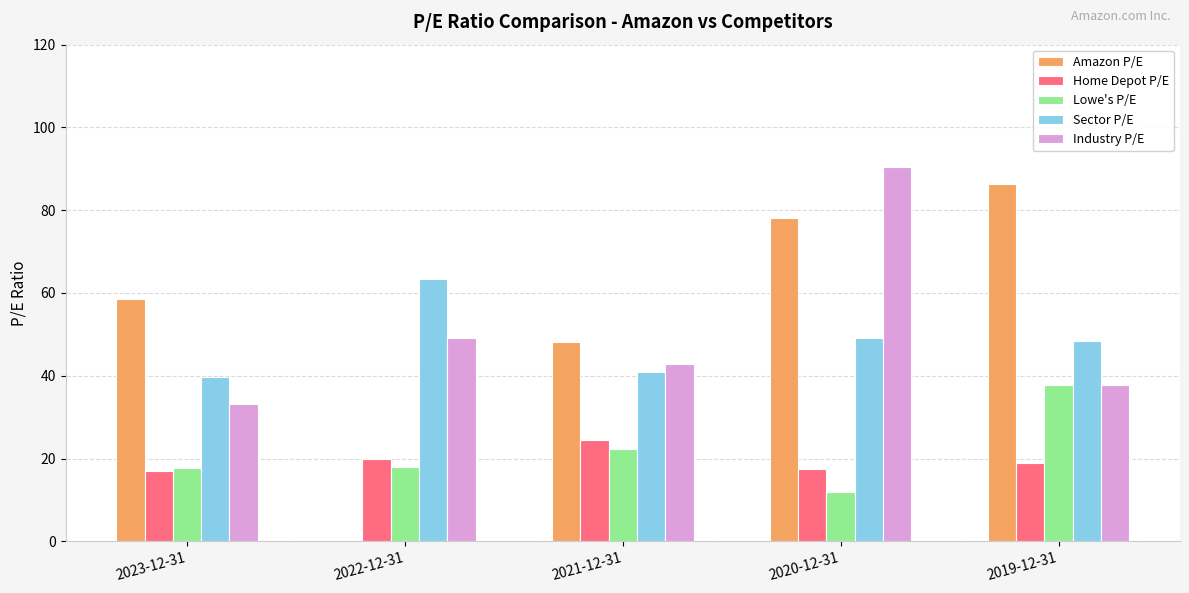

Is the value of Amazon P/E at 2023-12-31 greater than the value of Lowe's P/E at 2020-12-31?

Yes